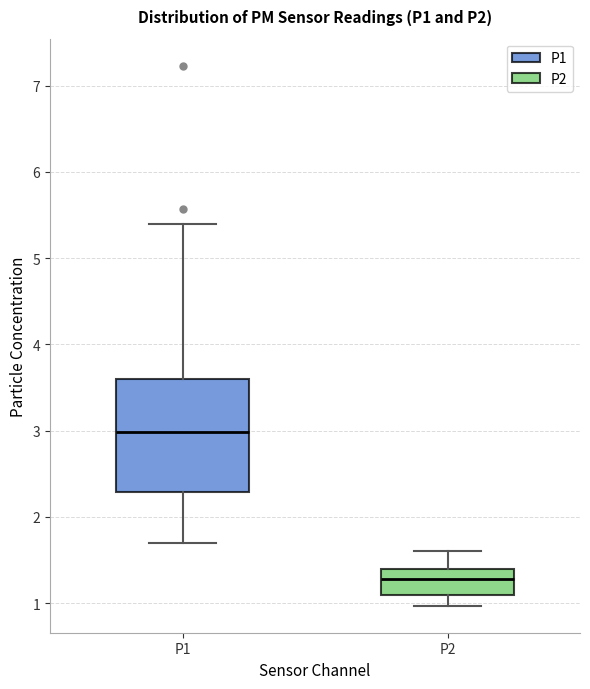

Reading left to right, read every box against the y-axis: the position of its median line, the range the box covers, and the ends of its whiskers. The values are not printed on the chart, so give them approximately, as read against the axis.

P1: median 3.0, box 2.3 to 3.6, whiskers 1.7 to 5.4
P2: median 1.3, box 1.1 to 1.4, whiskers 1.0 to 1.6